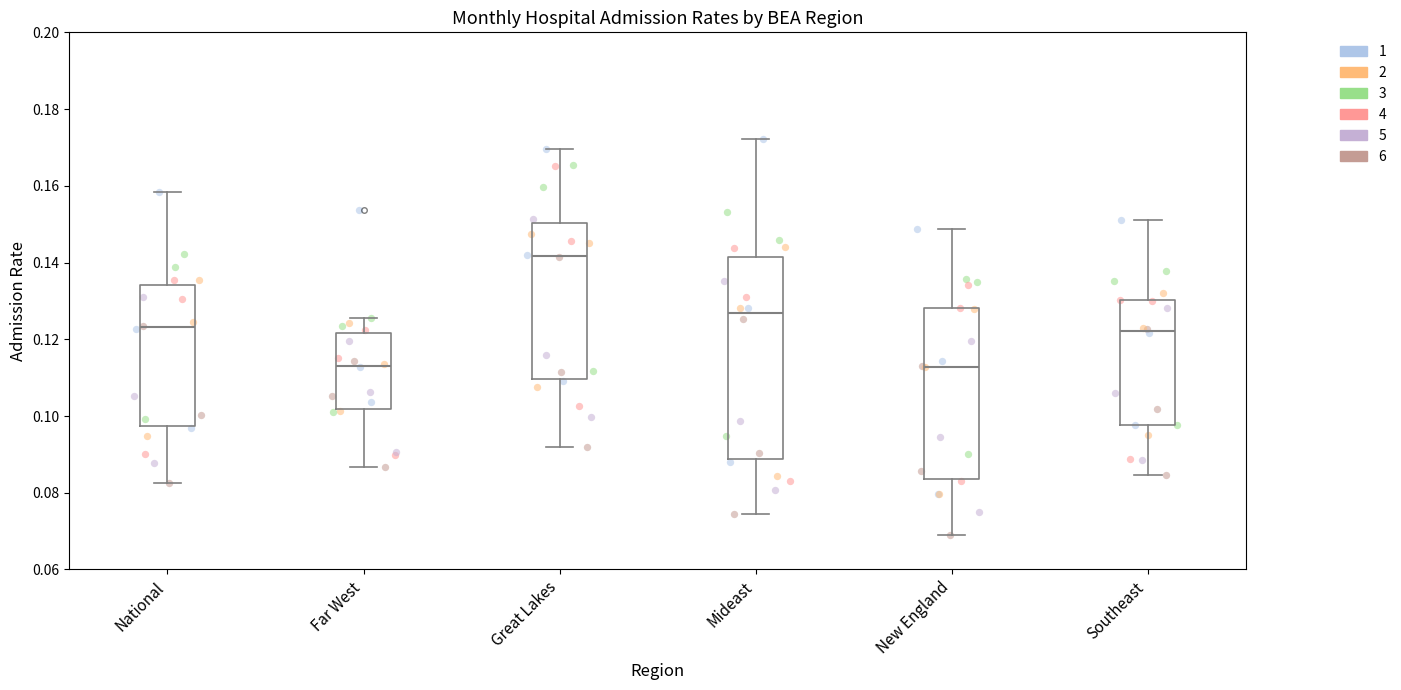

Which box is the tallest, from its lower edge to its upper edge?

Mideast